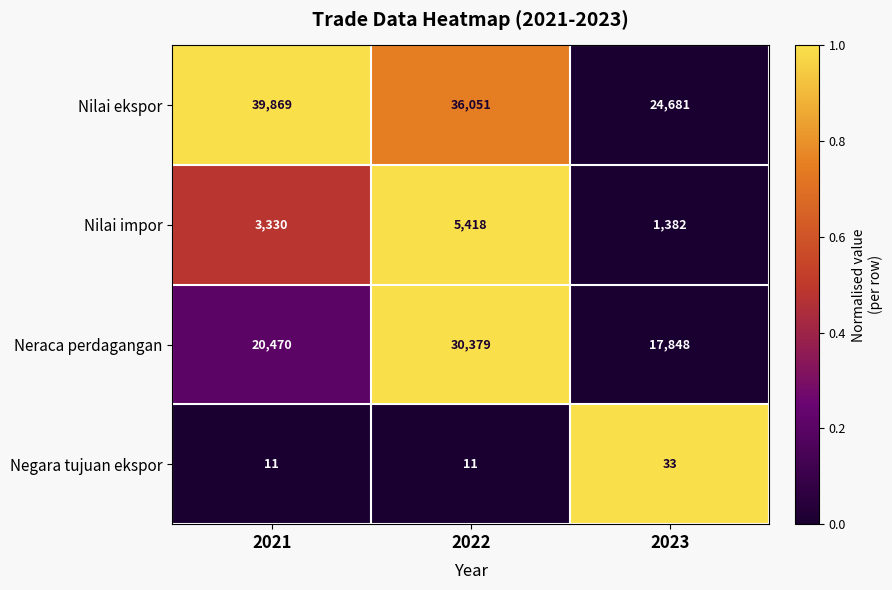

Reading left to right, list all the values displayed in this chart.

Nilai ekspor: 2021=39869	2022=36051	2023=24681
Nilai impor: 2021=3330	2022=5418	2023=1382
Neraca perdagangan: 2021=20470	2022=30379	2023=17848
Negara tujuan ekspor: 2021=11	2022=11	2023=33